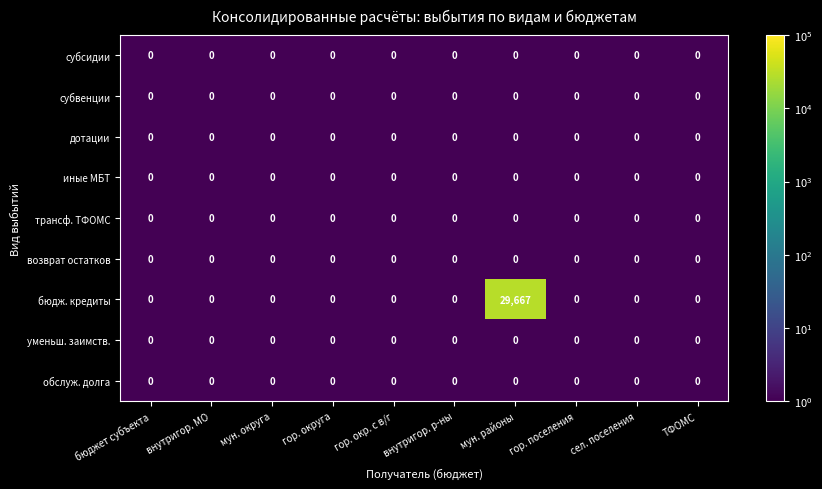

At which category does the chart reach its peak across all series?

мун. районы